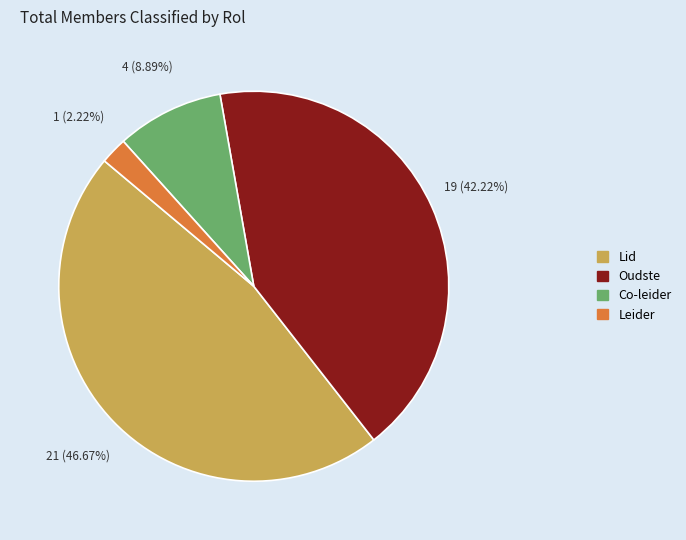

Which has a higher value, Oudste or Leider?

Oudste